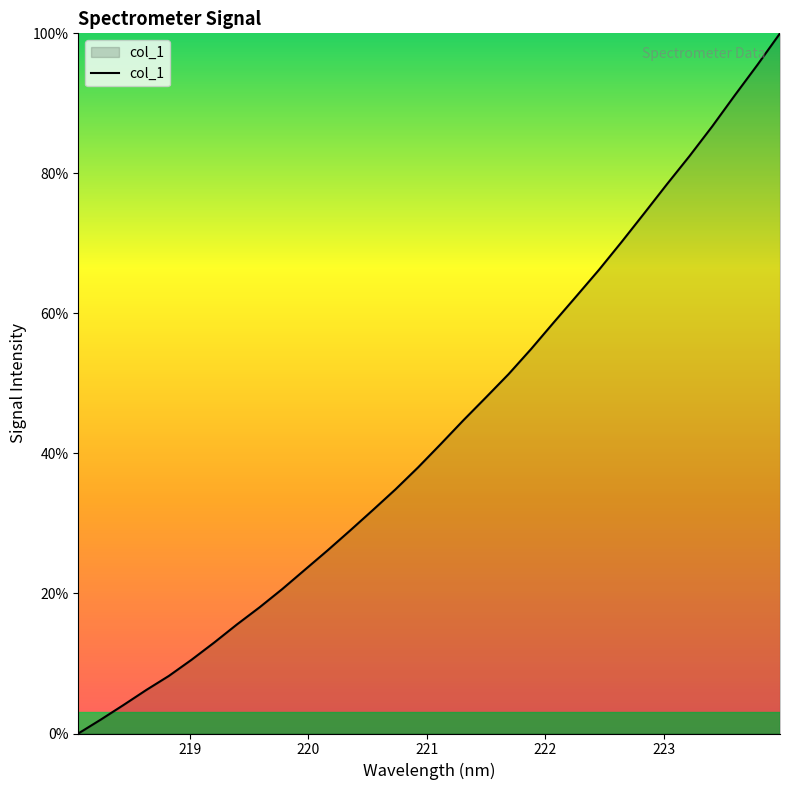

What is the average value?

43.4